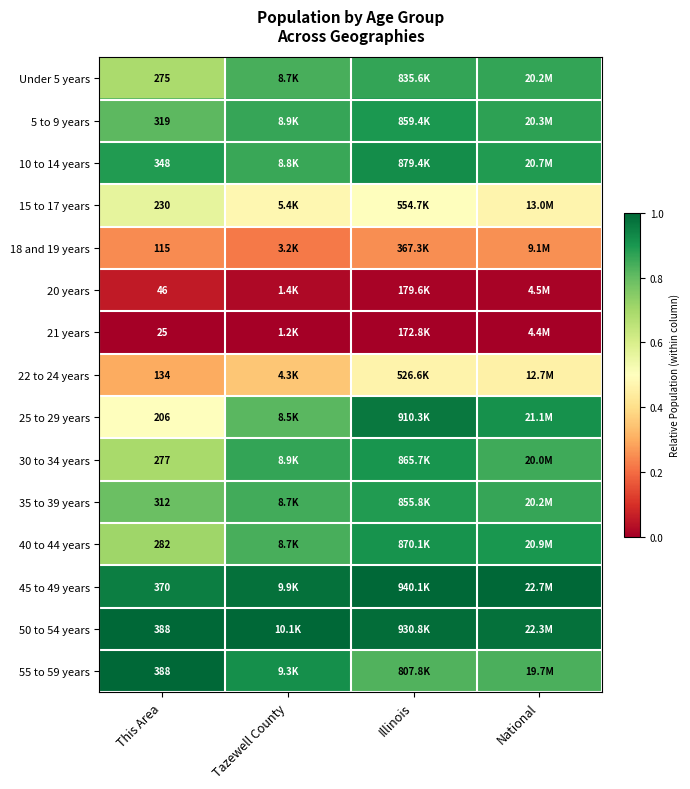

What is the sum of all 55 to 59 years values?

3.6